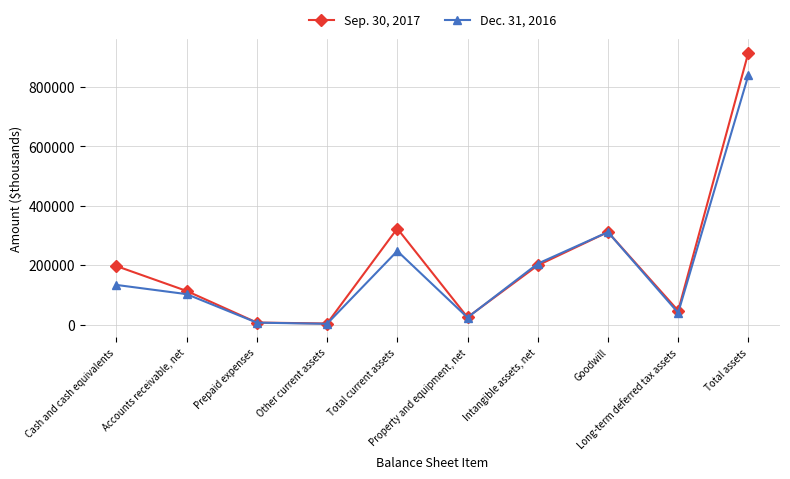

In Sep. 30, 2017, how many points are lower than both neighbors (excluding endpoints)?

3